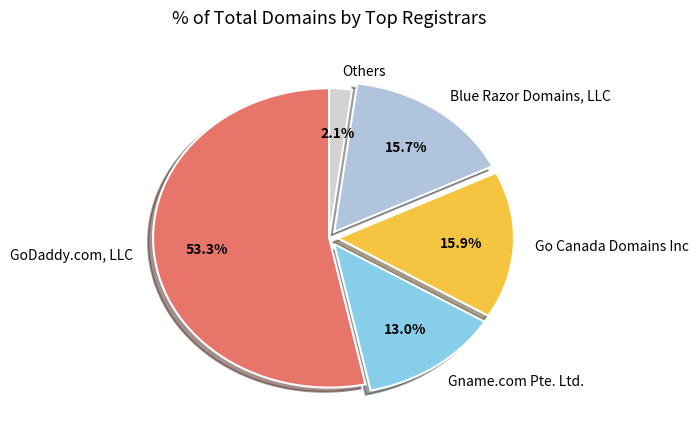

True or false: Go Canada Domains Inc accounts for 27% of the total.

False